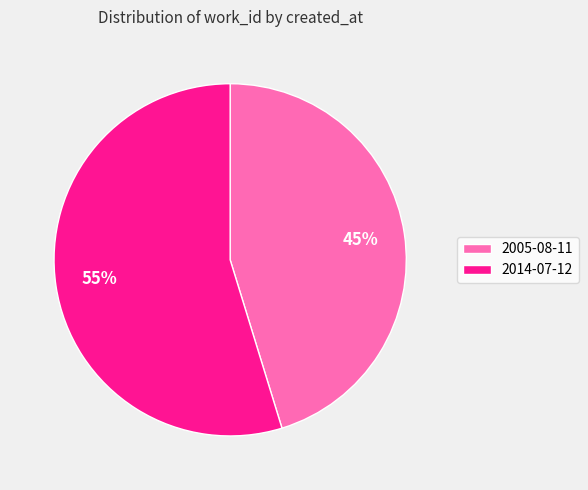

Count the number of slices in the pie.

2